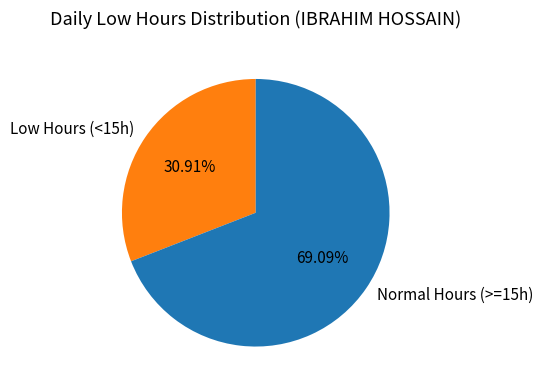

Which category has the biggest portion of the pie?

Normal Hours (>=15h)